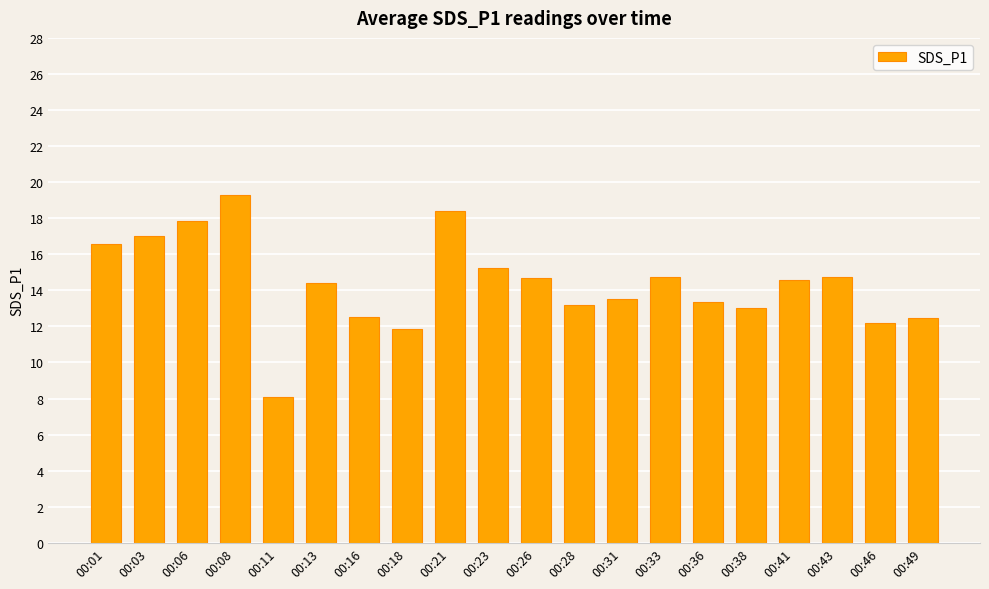

What is the maximum value shown in the chart?

19.3